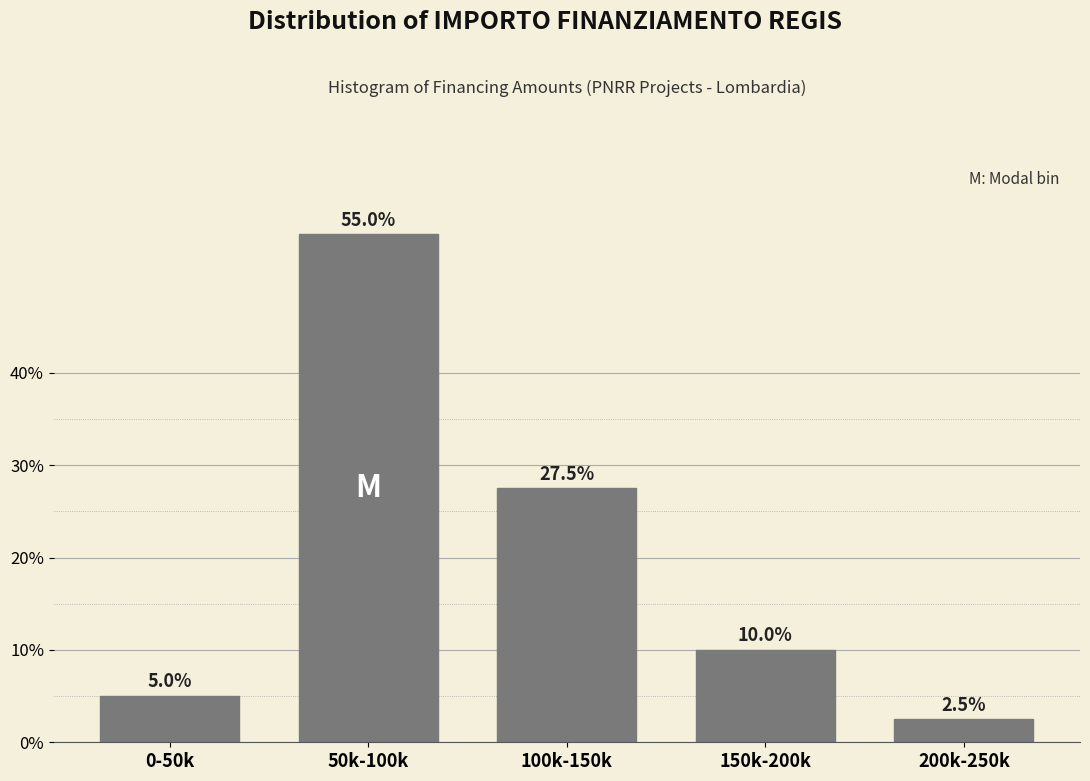

Reading right to left, what are all the values shown in this chart?

2.5	10.0	27.5	55.0	5.0